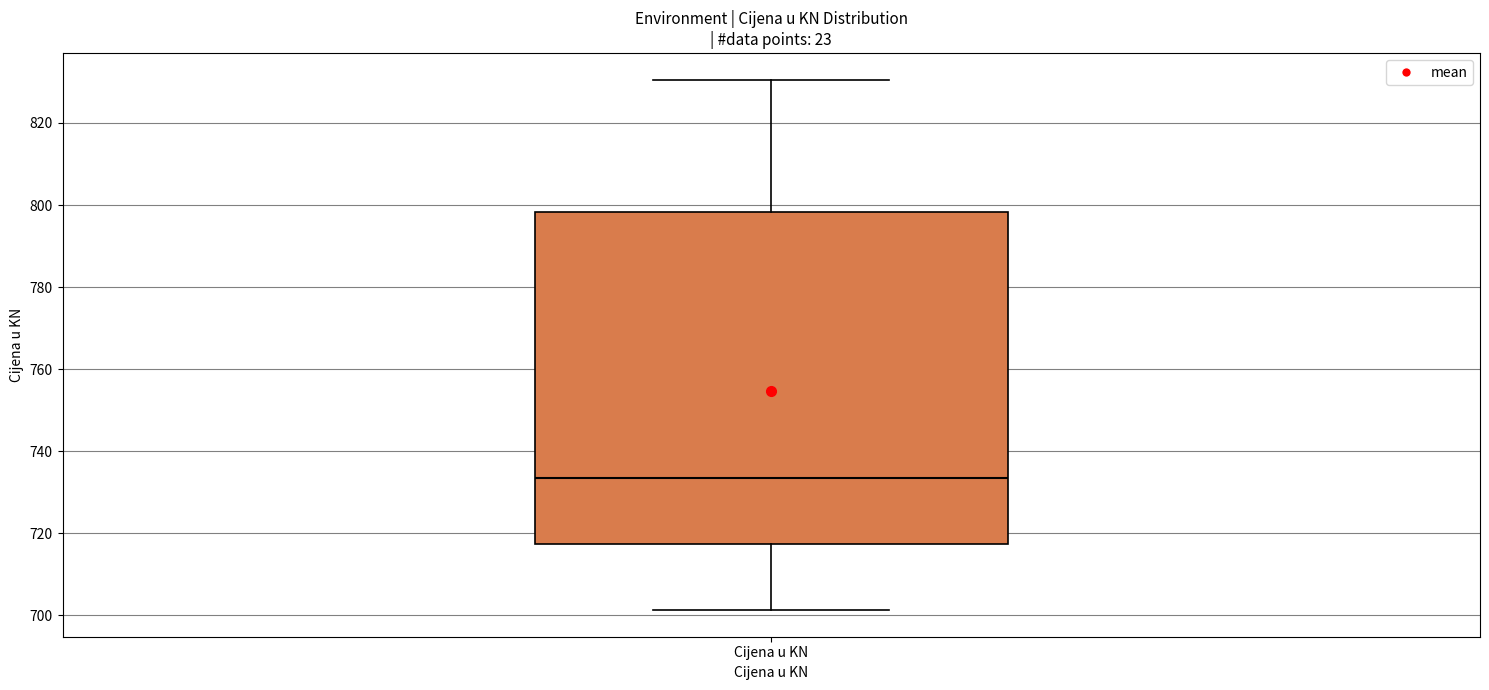

Where is the lower edge of the box for Cijena u KN on the y-axis? The values are not printed on the chart, so give them approximately, as read against the axis.

718